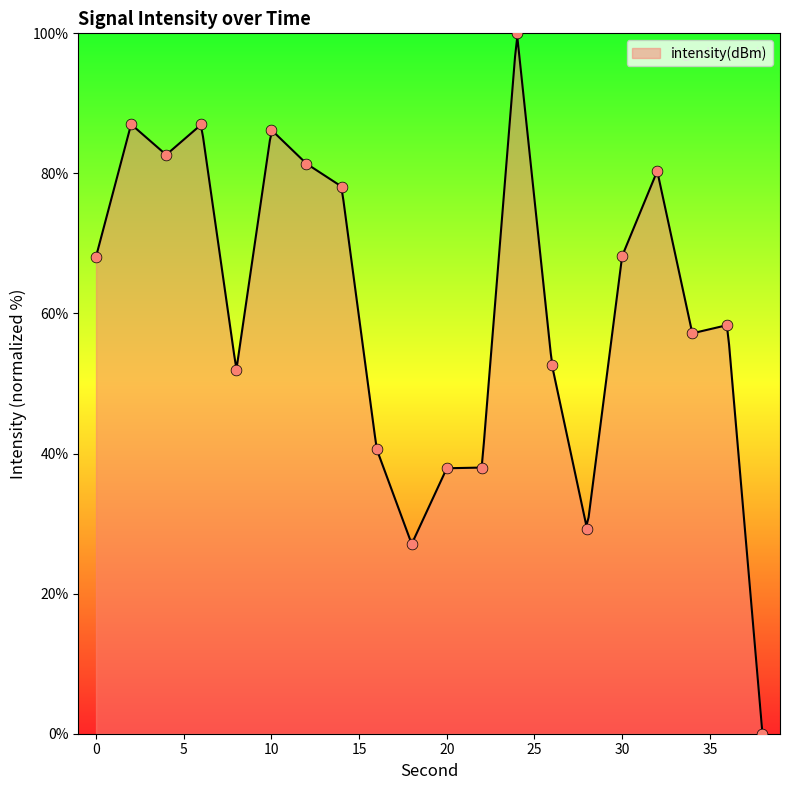

Which has a higher value, 24 or 34?

24